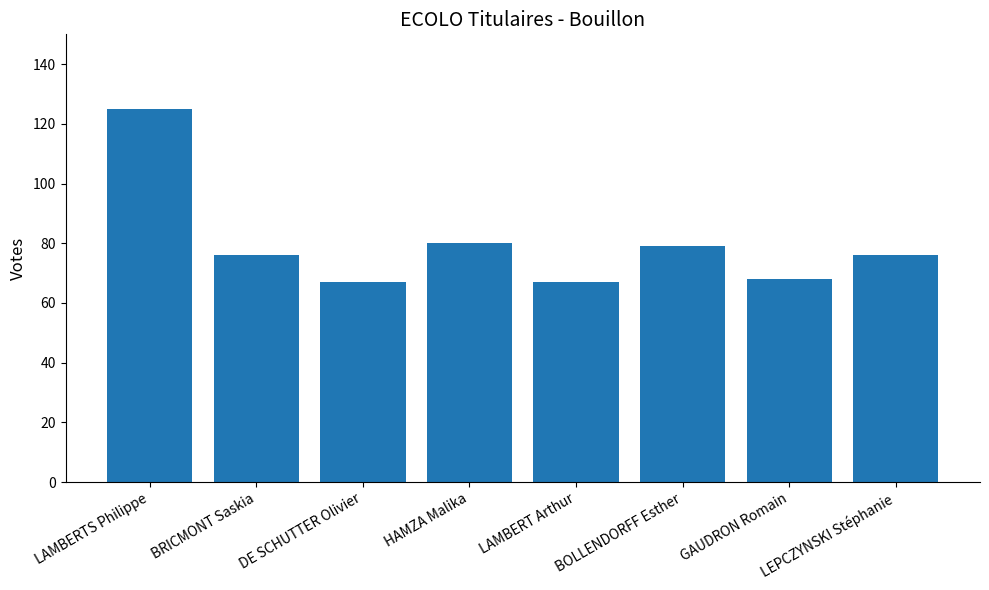

What is the value of the 6th bar from the left?

79